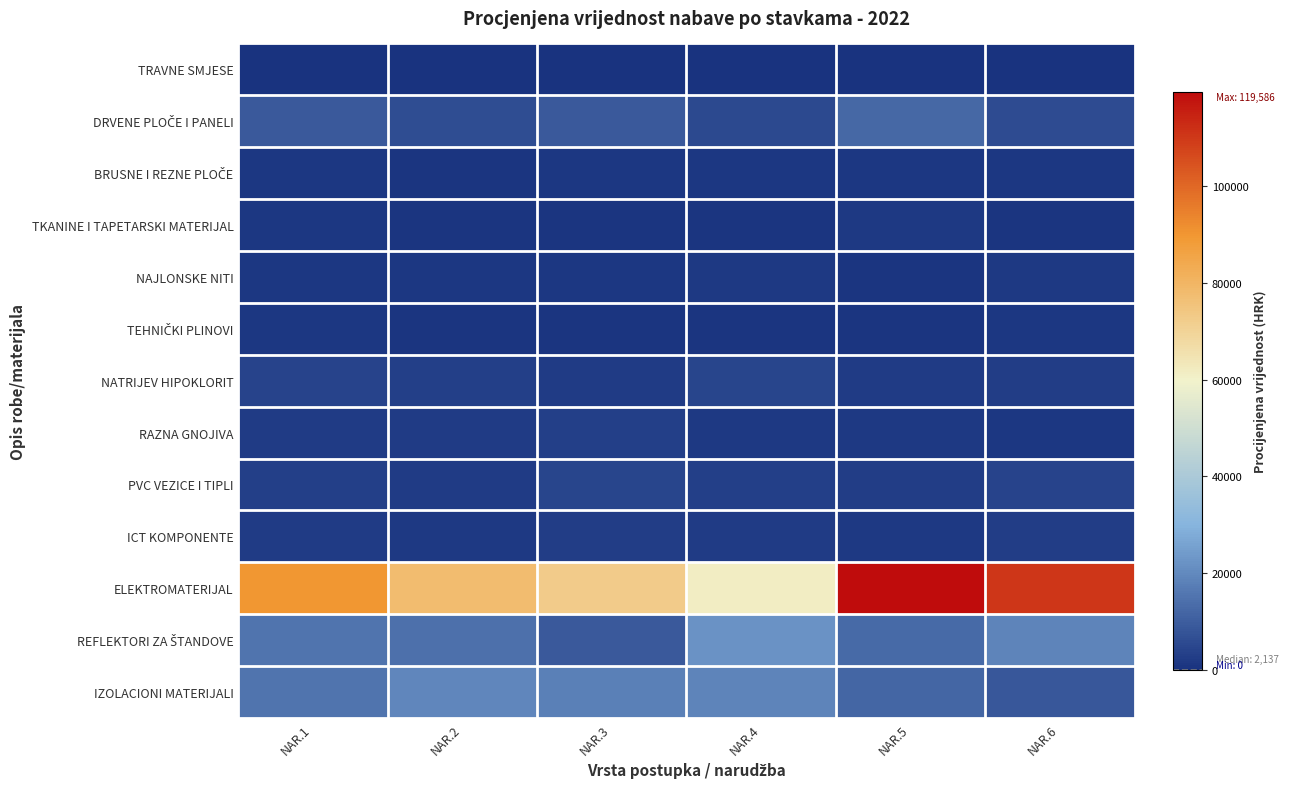

Rank the series by their maximum value, from lowest to highest.

TRAVNE SMJESE, TEHNIČKI PLINOVI, BRUSNE I REZNE PLOČE, TKANINE I TAPETARSKI MATERIJAL, NAJLONSKE NITI, ICT KOMPONENTE, RAZNA GNOJIVA, PVC VEZICE I TIPLI, NATRIJEV HIPOKLORIT, DRVENE PLOČE I PANELI, IZOLACIONI MATERIJALI, REFLEKTORI ZA ŠTANDOVE, ELEKTROMATERIJAL